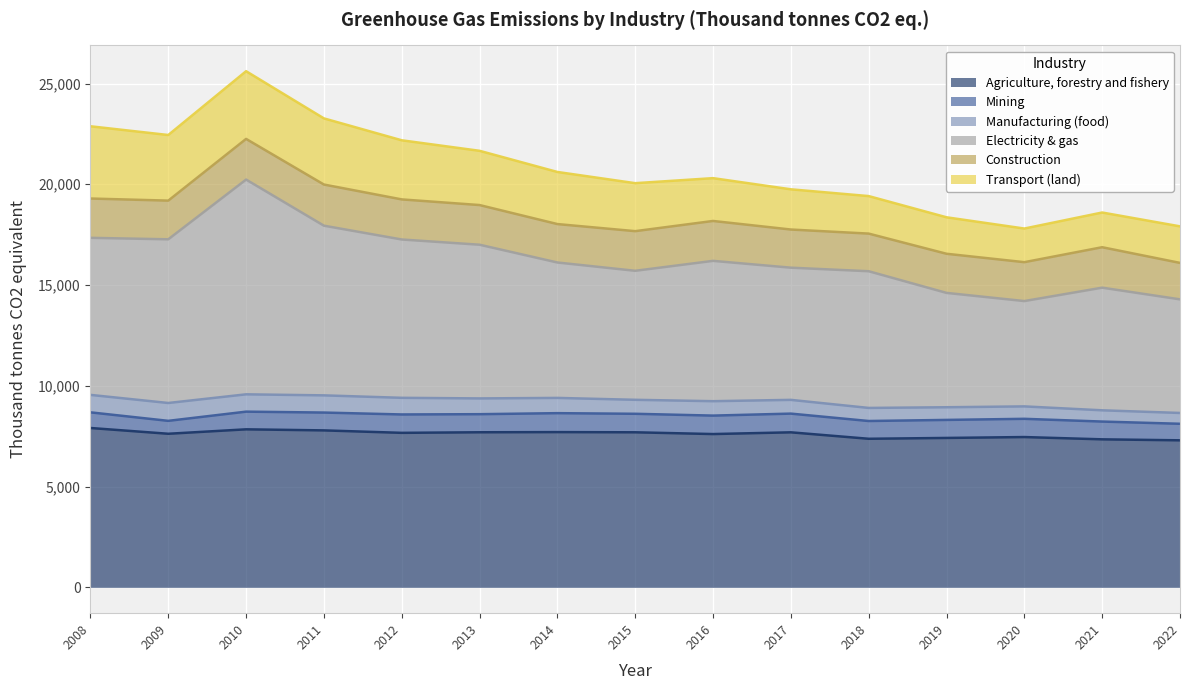

List the series in order of their peak value, highest first.

Electricity & gas, Agriculture, forestry and fishery, Transport (land), Construction, Mining, Manufacturing (food)